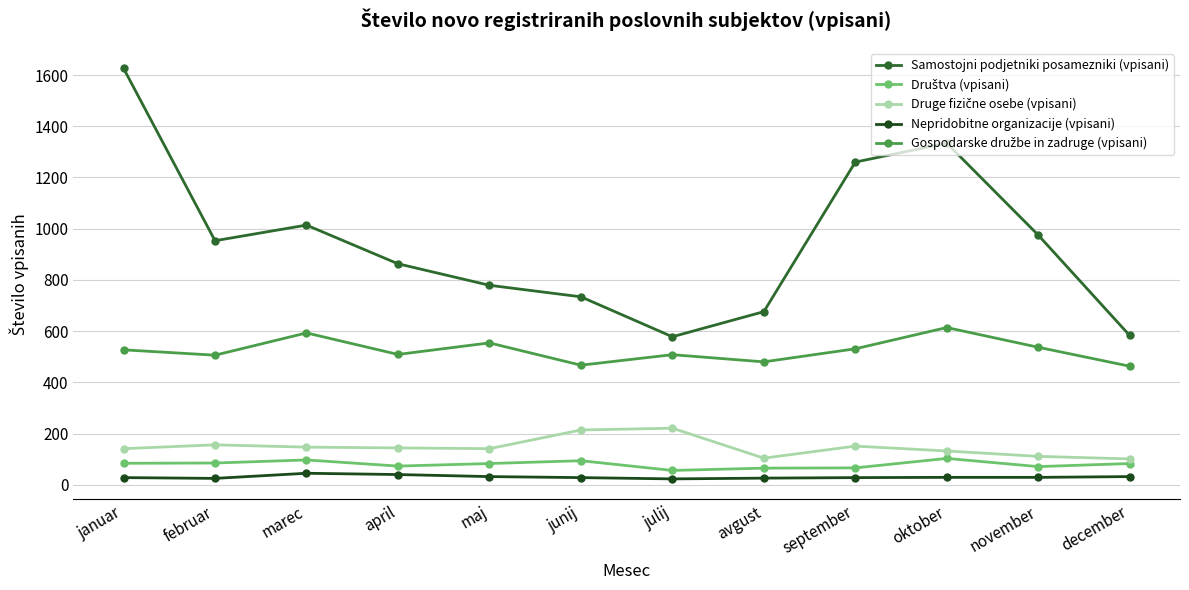

What is the label of the 12th point from the right?

januar